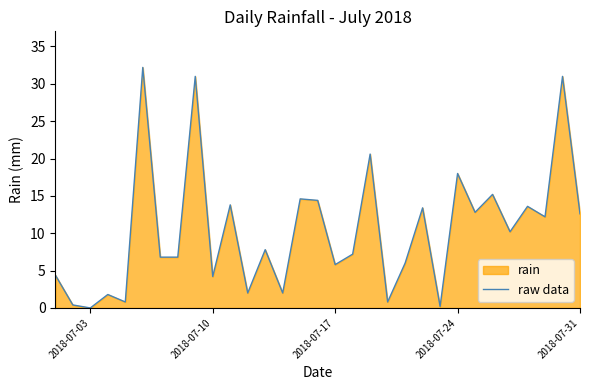

What is the value of the 6th point from the left?

32.2